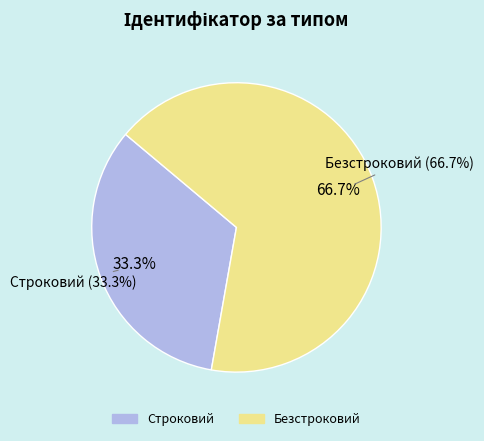

Is it true that Строковий is 33% of the pie?

True